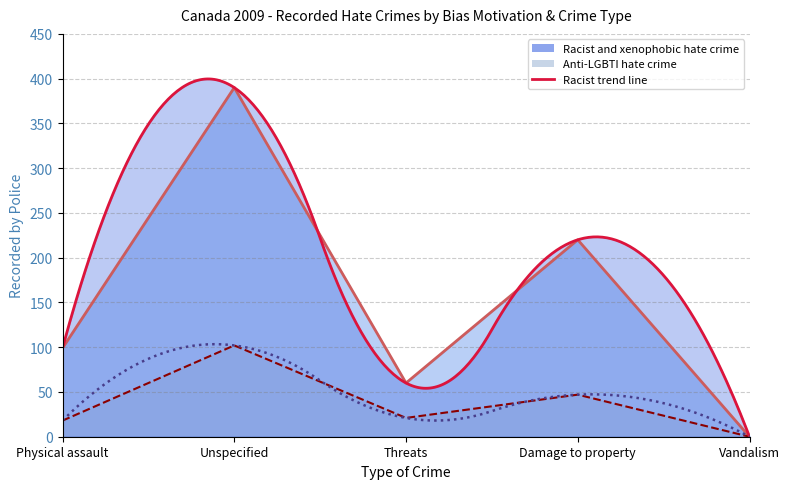

At which label does Anti-LGBTI hate crime first exceed 21?

Unspecified